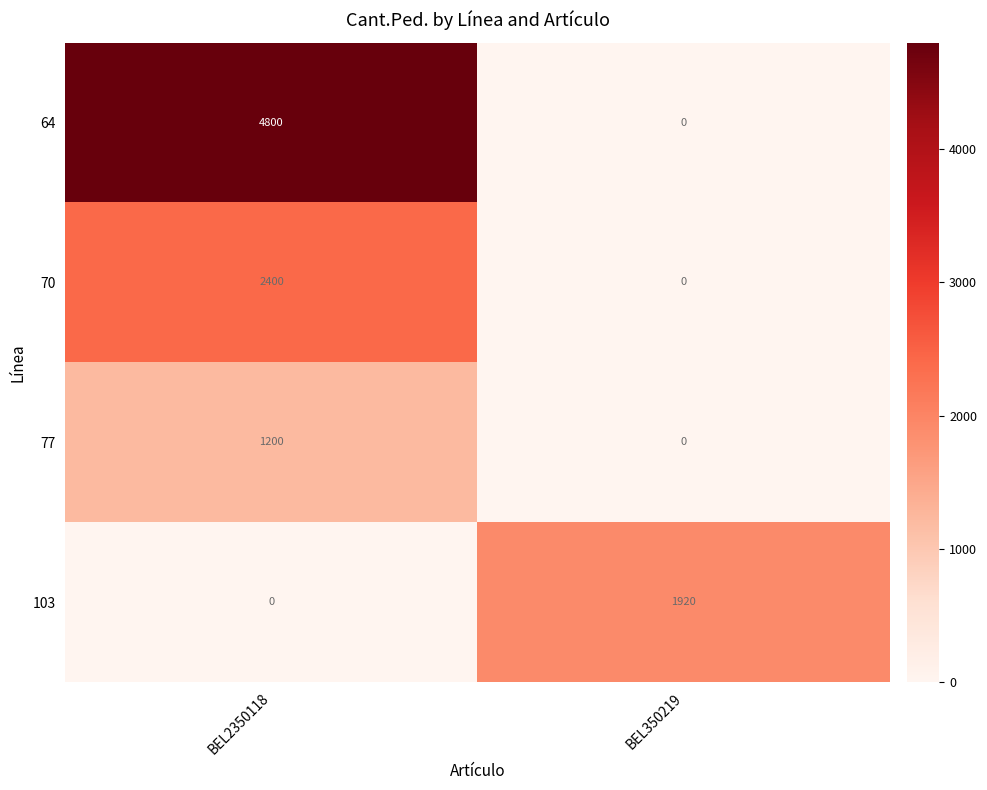

The value of 77 at BEL350219 is 594. True or false?

False